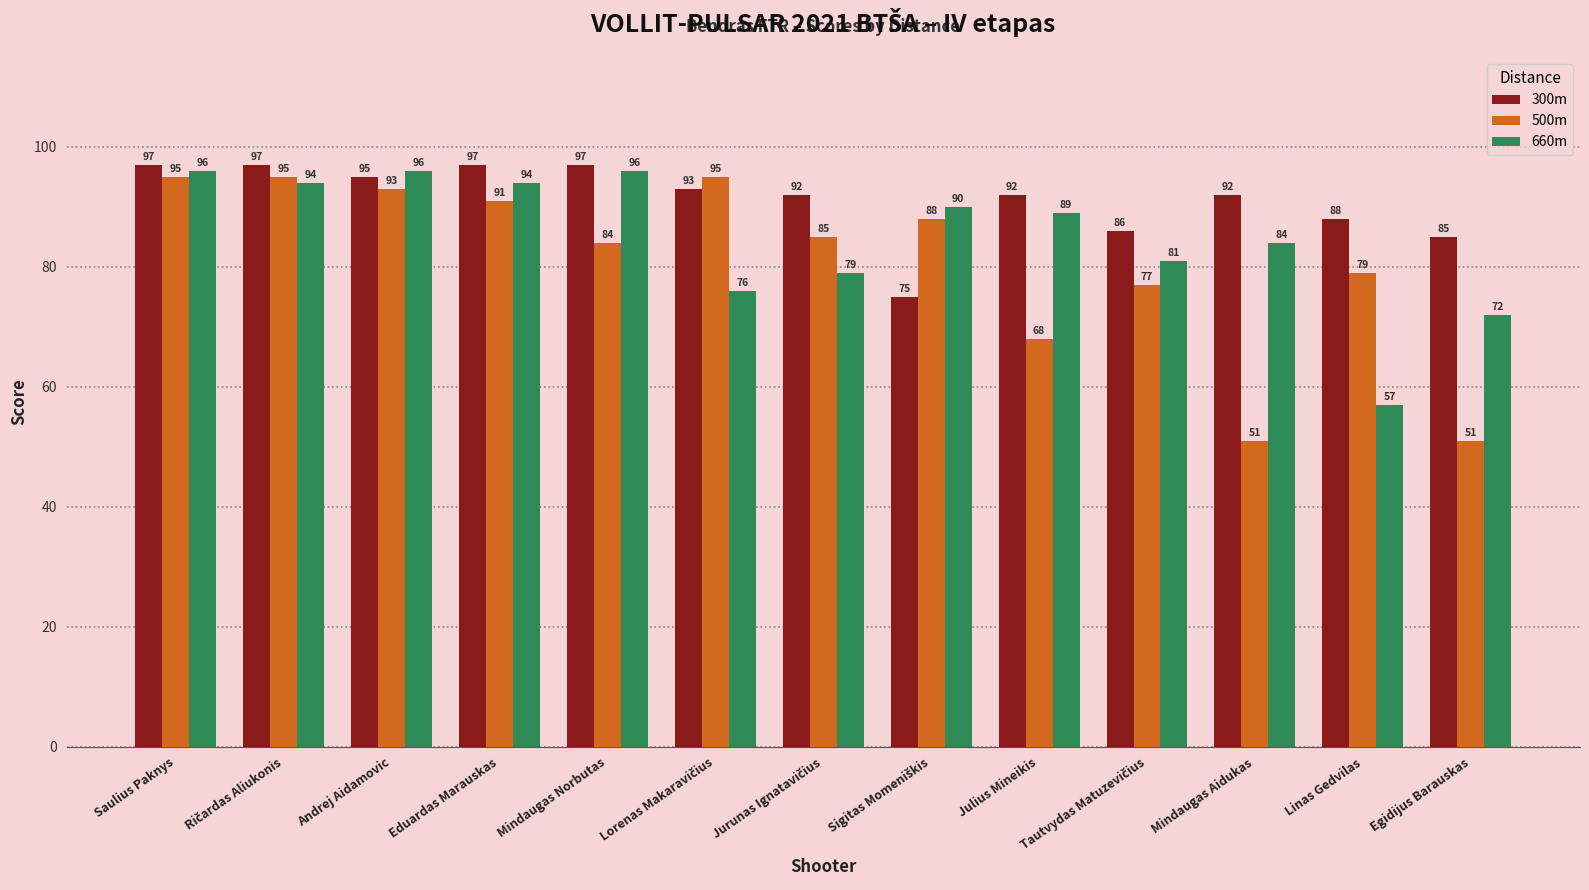

What is the difference between the maximum and second lowest values in the 500m series?

44